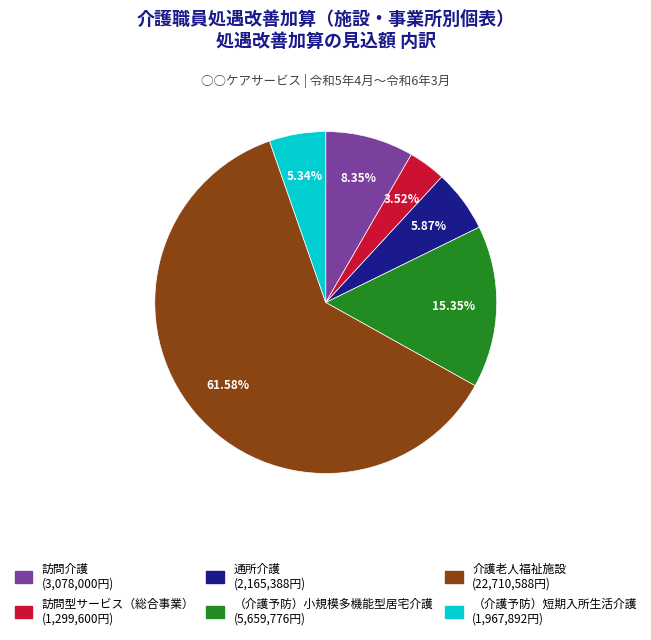

What percentage is the （介護予防）短期入所生活介護 slice, to the nearest percent?

5%